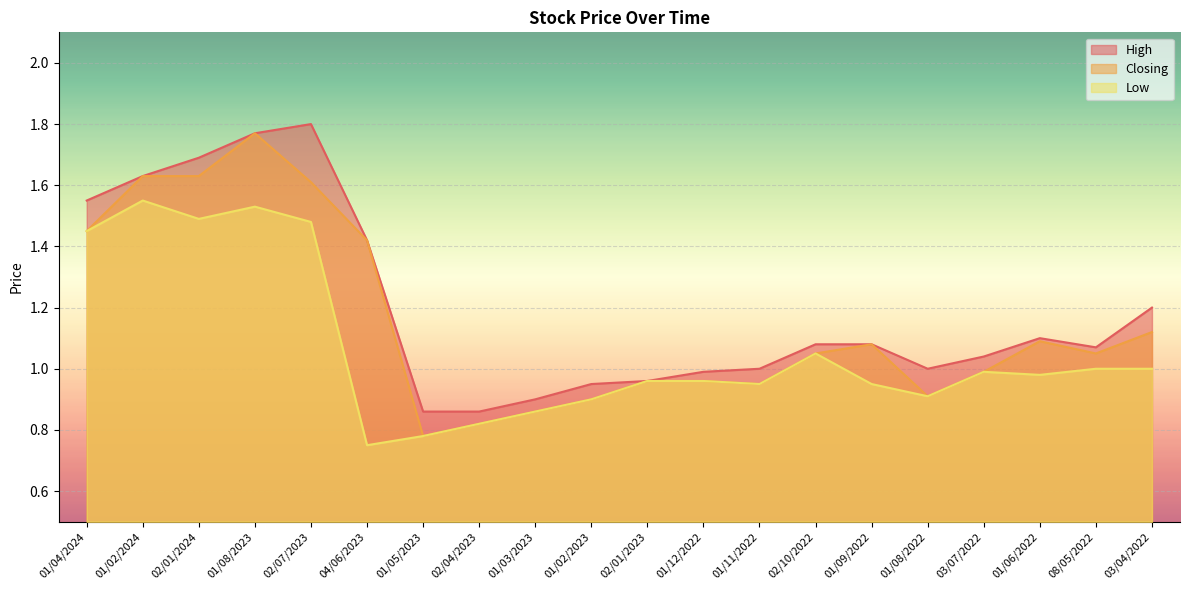

Rank the series by their maximum value, from highest to lowest.

High, Closing, Low